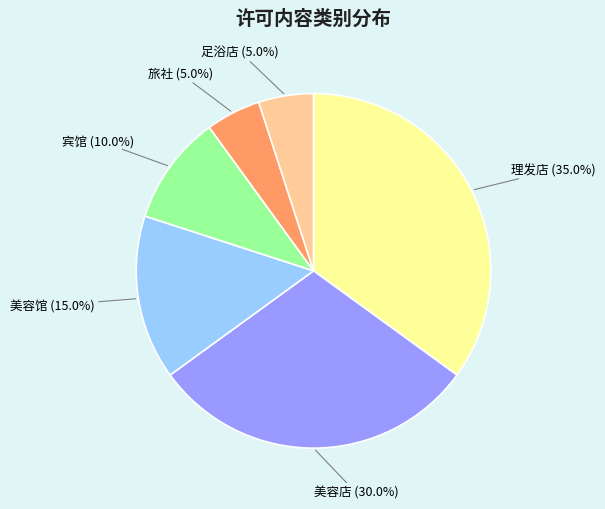

Approximately how many times larger is the value at 美容馆 compared to 旅社?

3.0